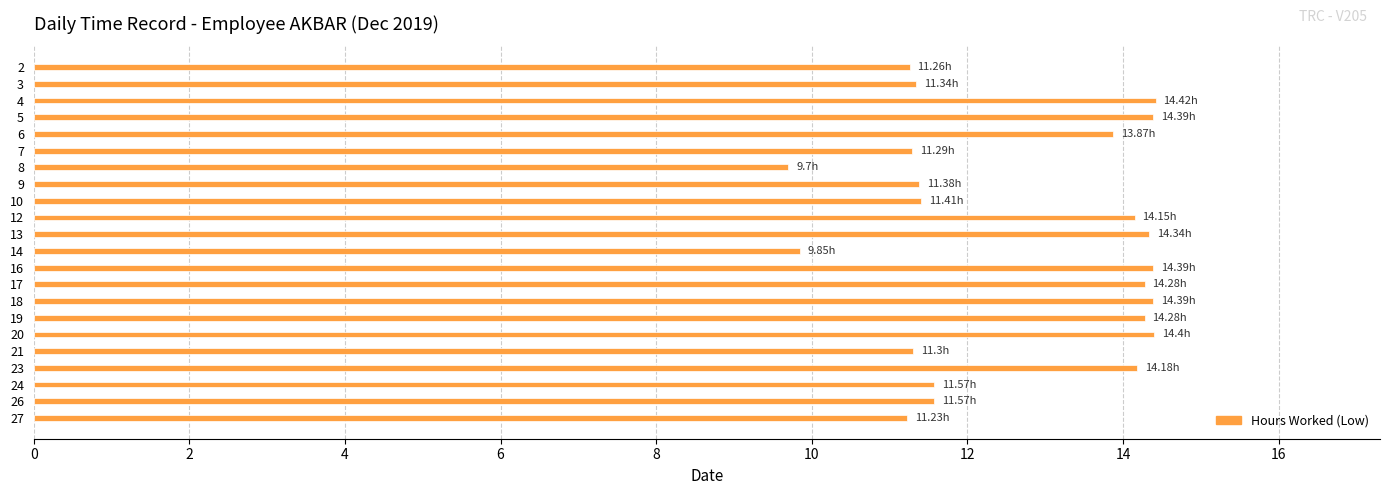

What is the average value?

12.7